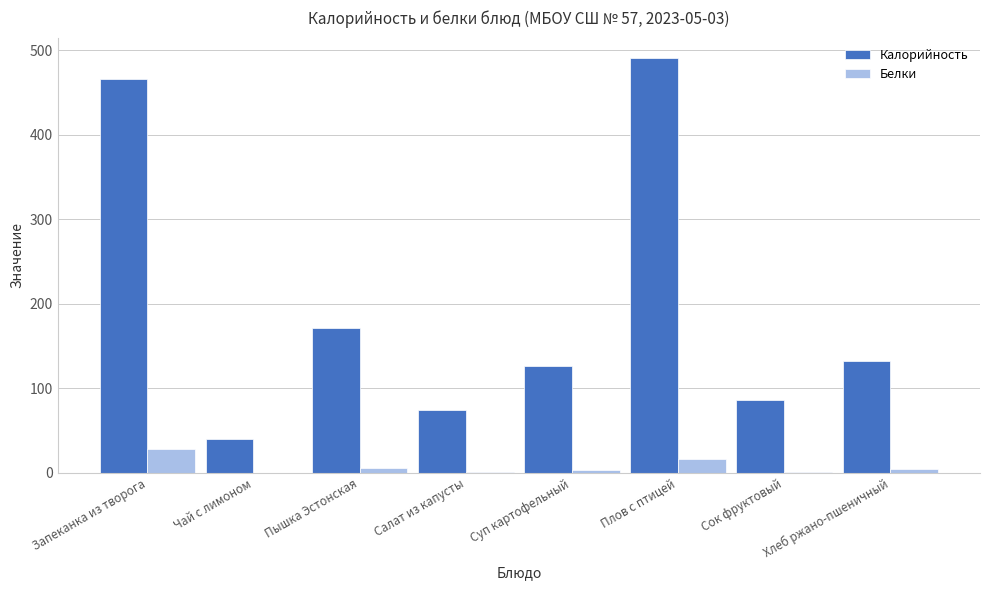

Is the value of Калорийность at Сок фруктовый greater than the value of Белки at Запеканка из творога?

Yes